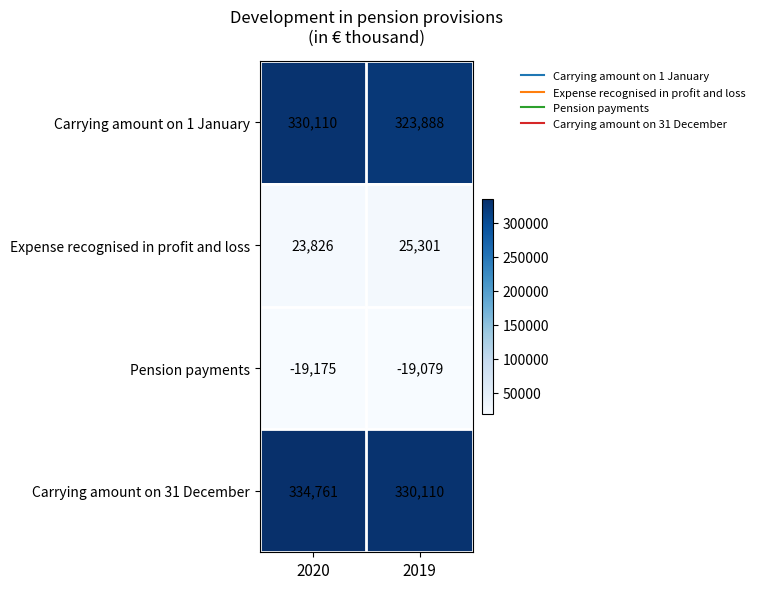

Which series has the largest total across all categories?

Carrying amount on 31 December